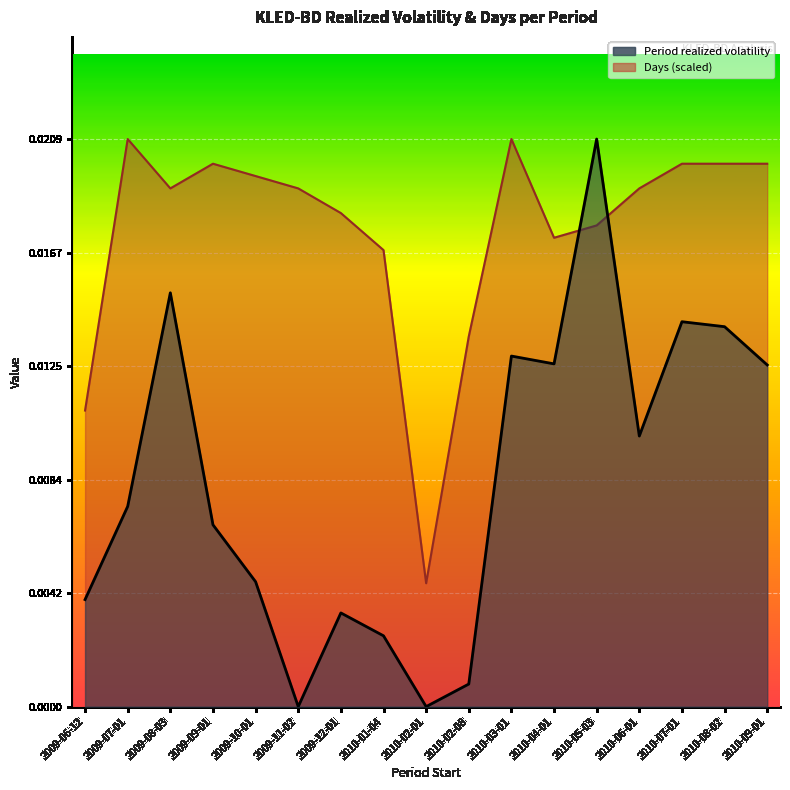

True or false: Period realized volatility and Days cross at least once.

True